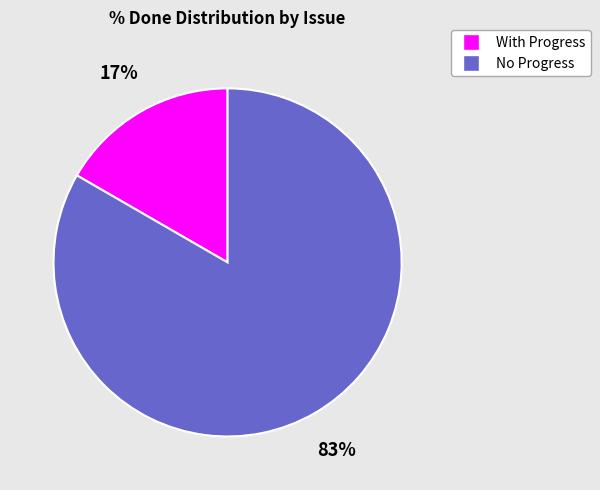

To the nearest percent, what is the average slice percentage?

50%